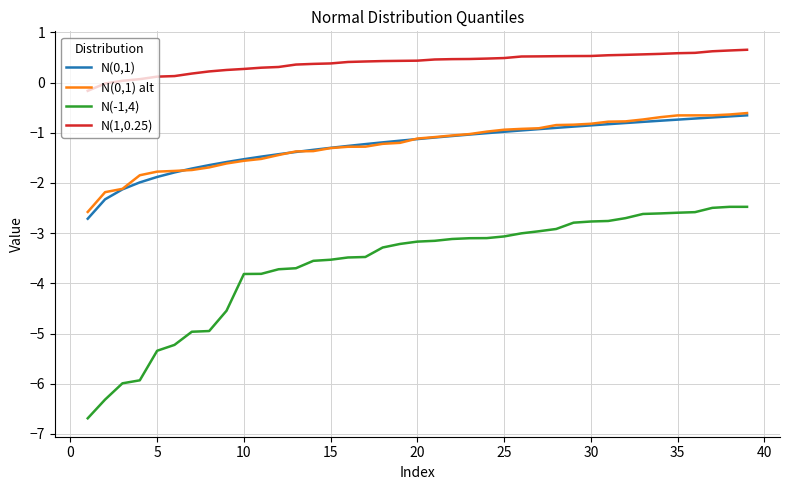

What is the greatest value displayed?

0.7